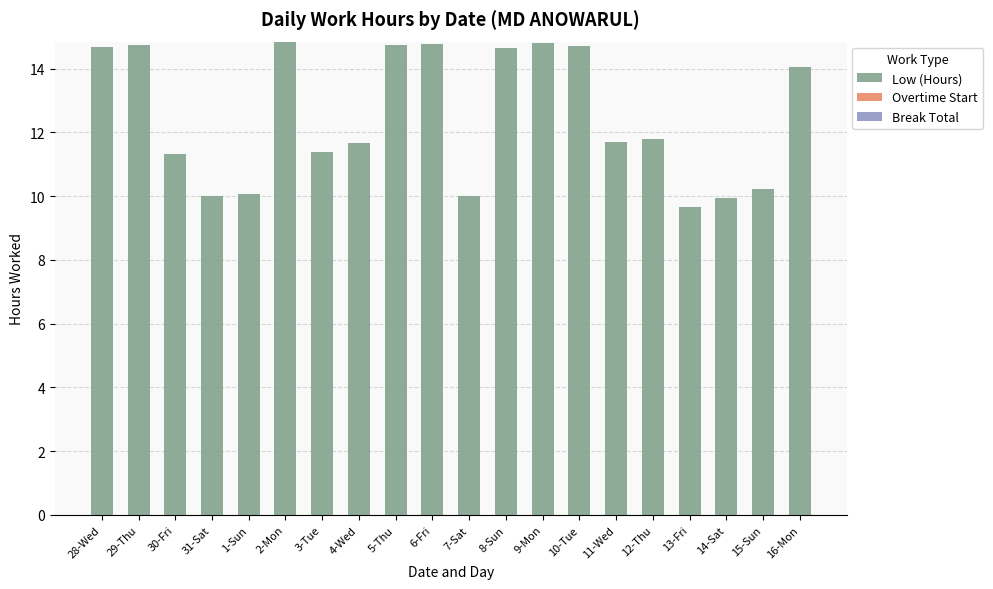

Are the bars horizontal?

No